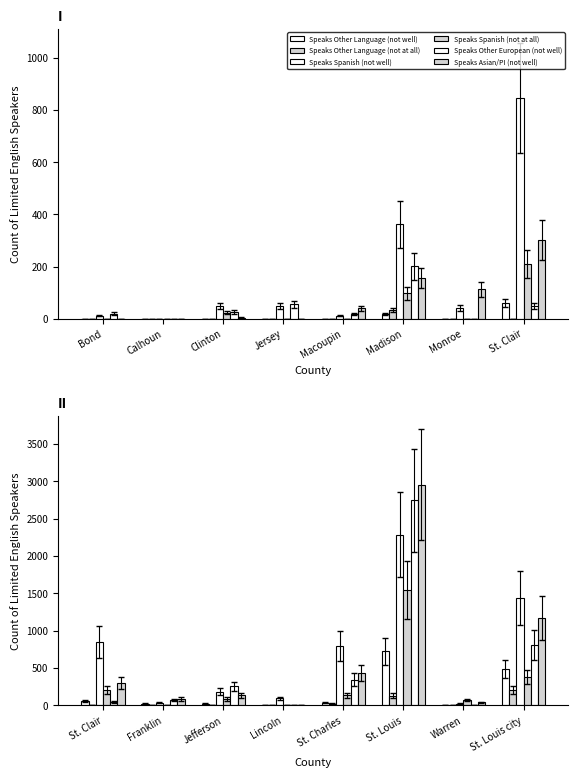

What is the total value across all series at Warren?

141